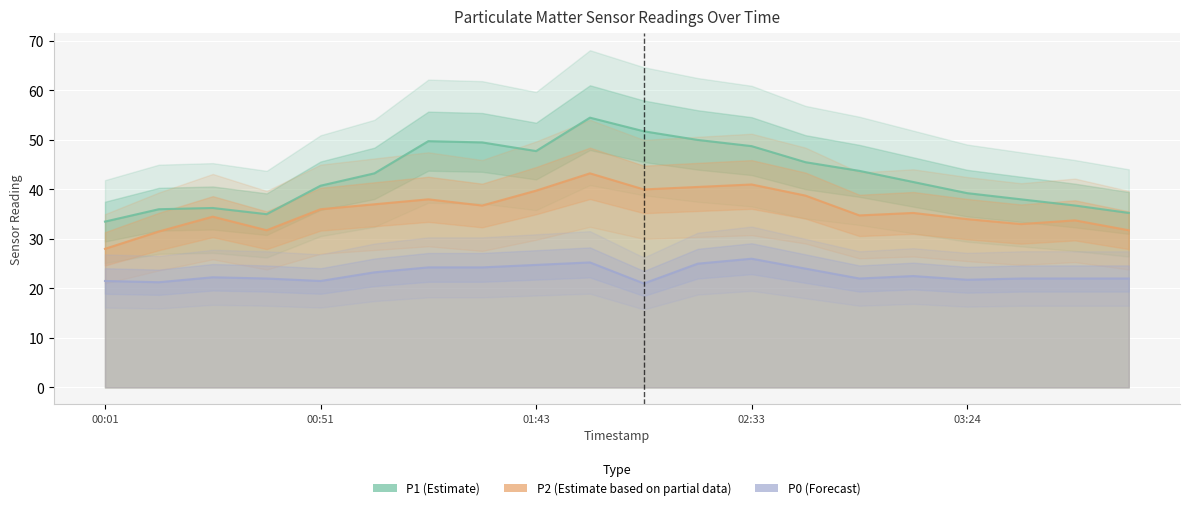

At which label does P0 first exceed 22?

01:43